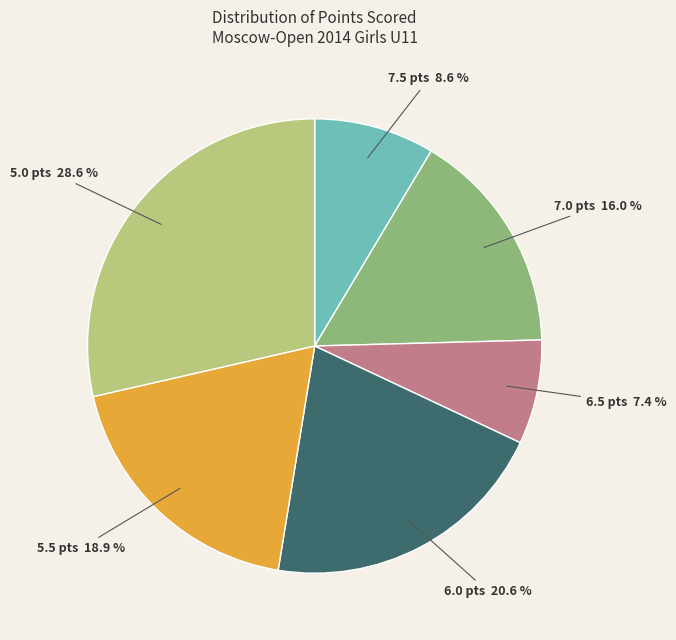

Is there any slice that represents more than half of the pie?

No